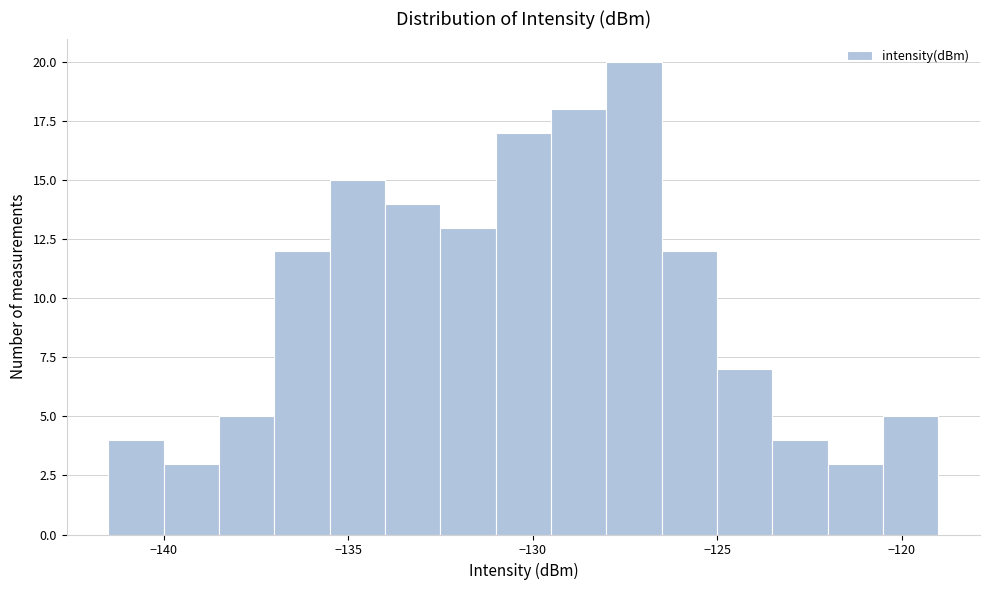

Read against the x-axis, roughly where is the centre of the tallest bar?

-127.0